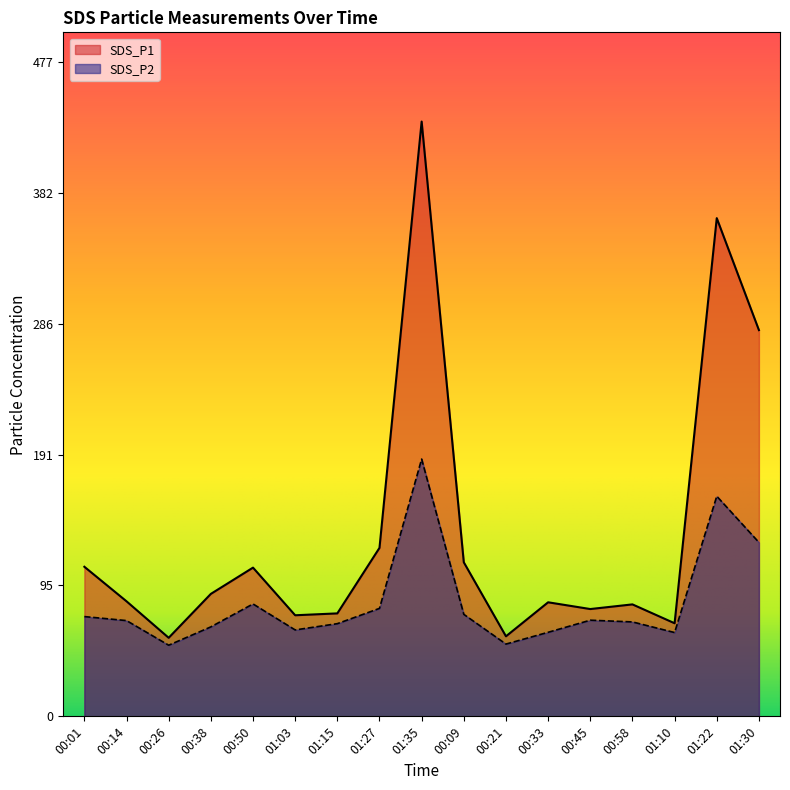

How many data points in SDS_P2 are above 69?

9